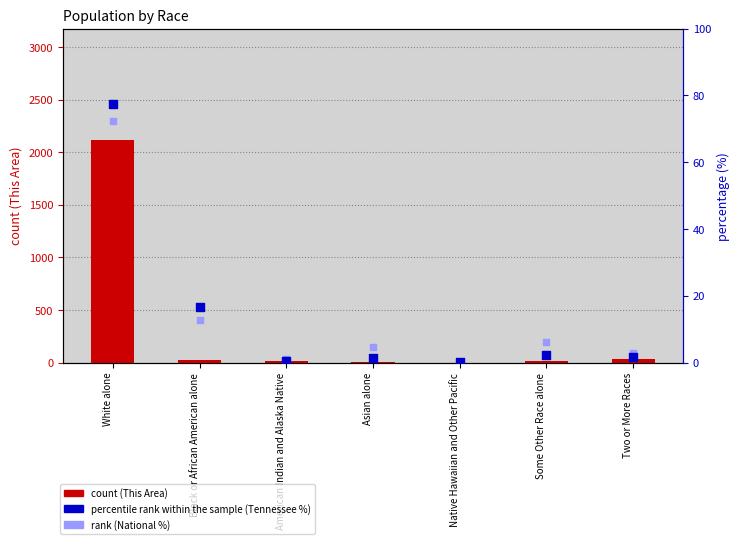

Is the value of percentile rank within the sample (Tennessee %) at American Indian and Alaska Native greater than the value of count (This Area) at Native Hawaiian and Other Pacific?

Yes